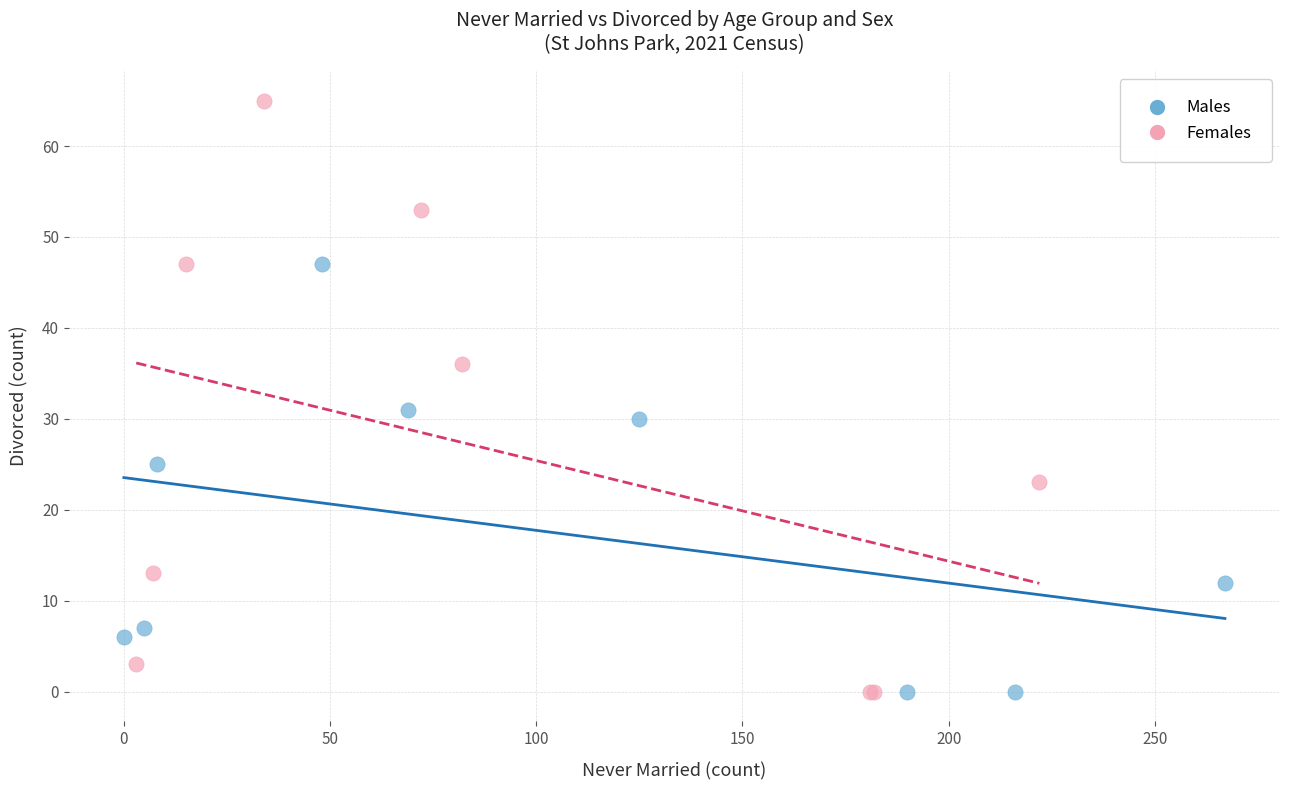

Which series contains the highest Y value?

Females